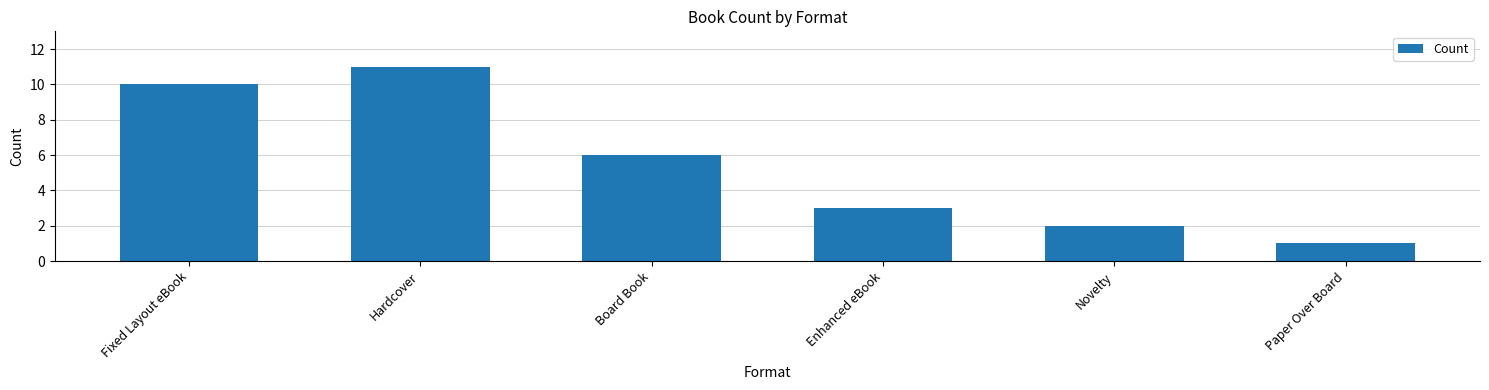

Where is the data nearest to the value 6?

Board Book